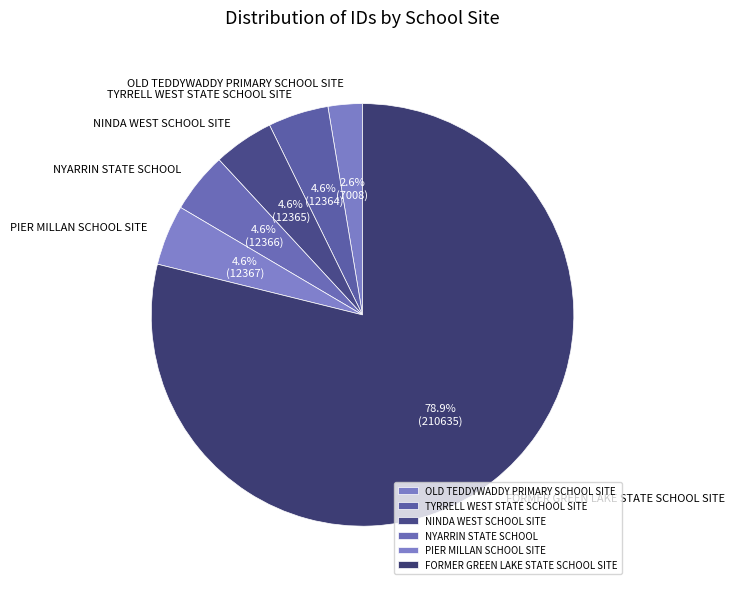

To the nearest percent, what portion does TYRRELL WEST STATE SCHOOL SITE represent?

5%